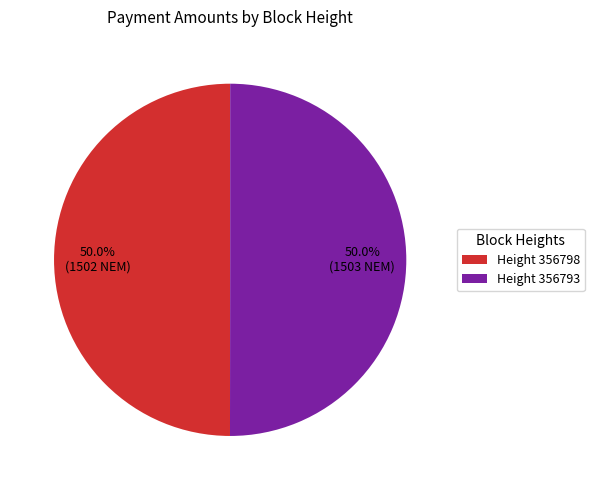

Approximately how many times larger is the value at Height 356793 compared to Height 356798?

1.0